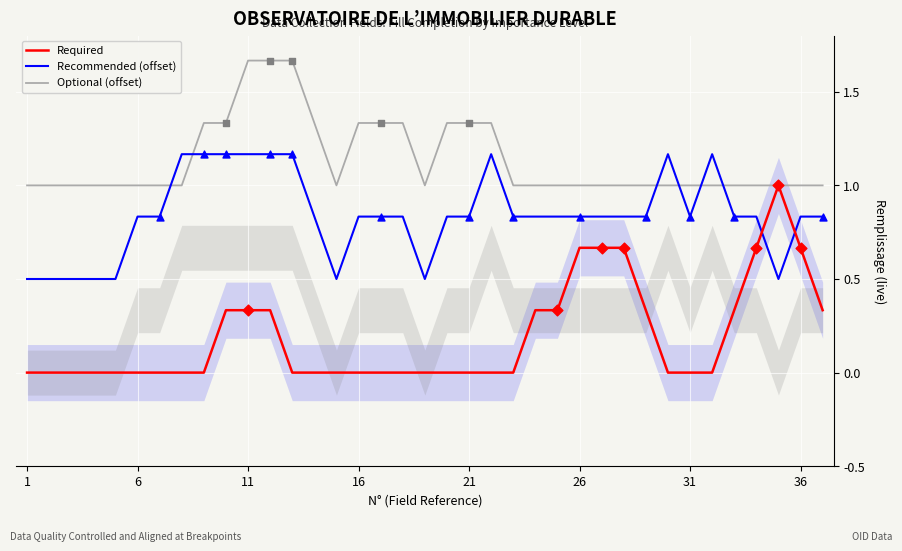

How many times do Recommended (offset) and Required cross each other?

2